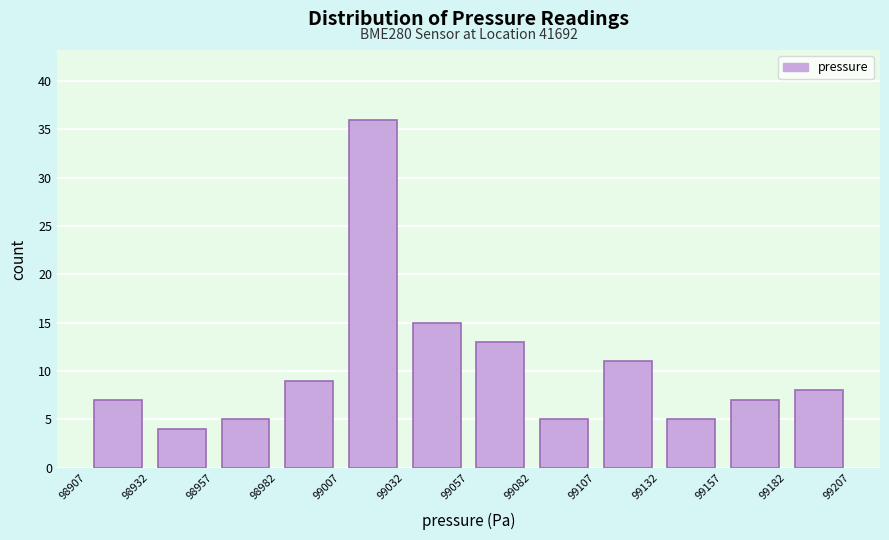

Which range on the x-axis has the tallest bar?

99007 to 99032